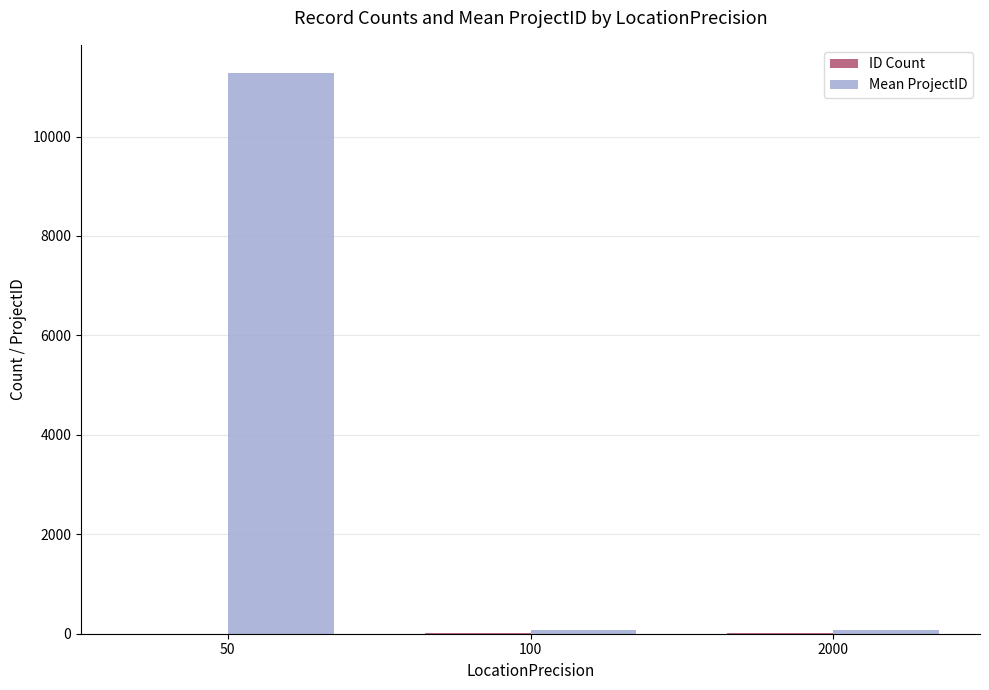

What is the maximum value for Mean ProjectID?

11280